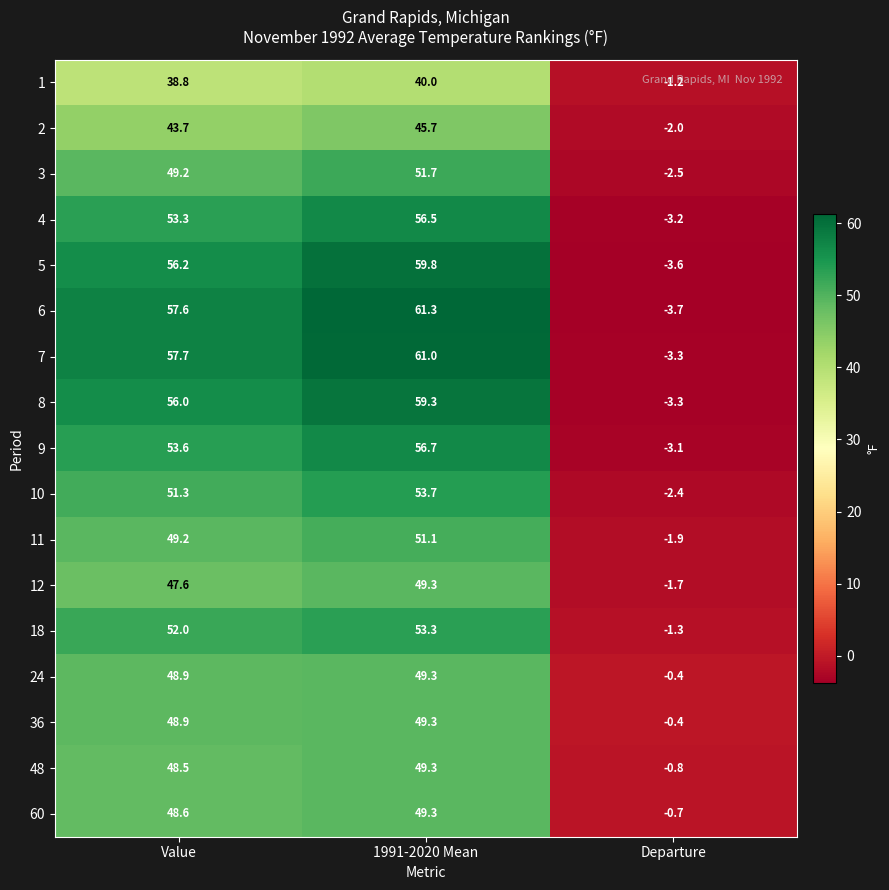

Is it true that 1 equals -1.2 at Departure?

True